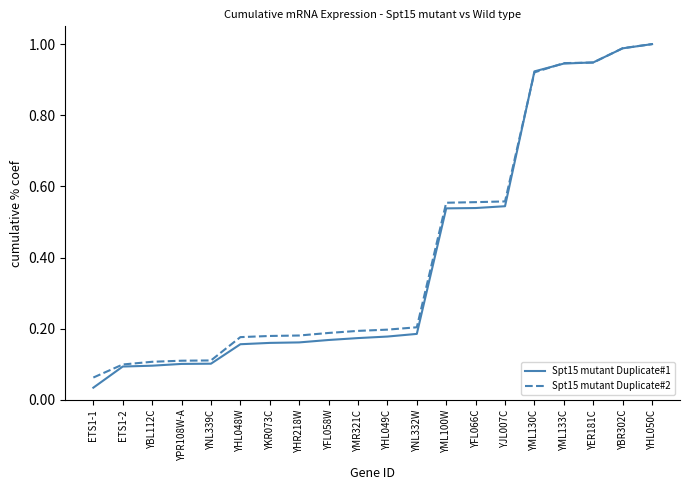

What is the sum of the Spt15 mutant Duplicate#2 values at YNL332W and YKR073C?

0.4